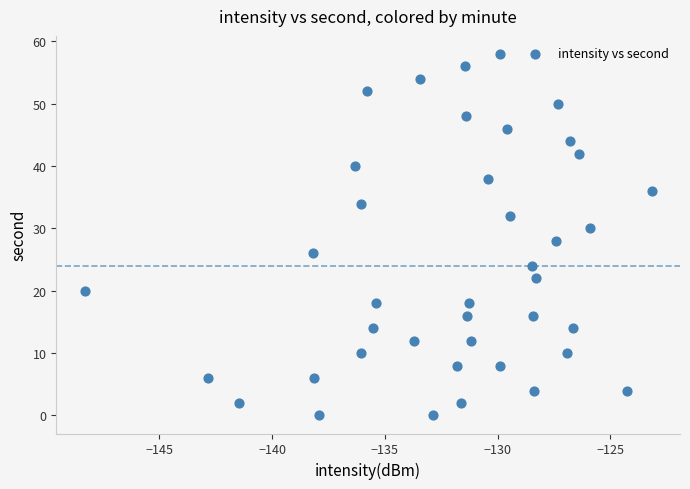

What is the range of Y values (max minus min)?

58